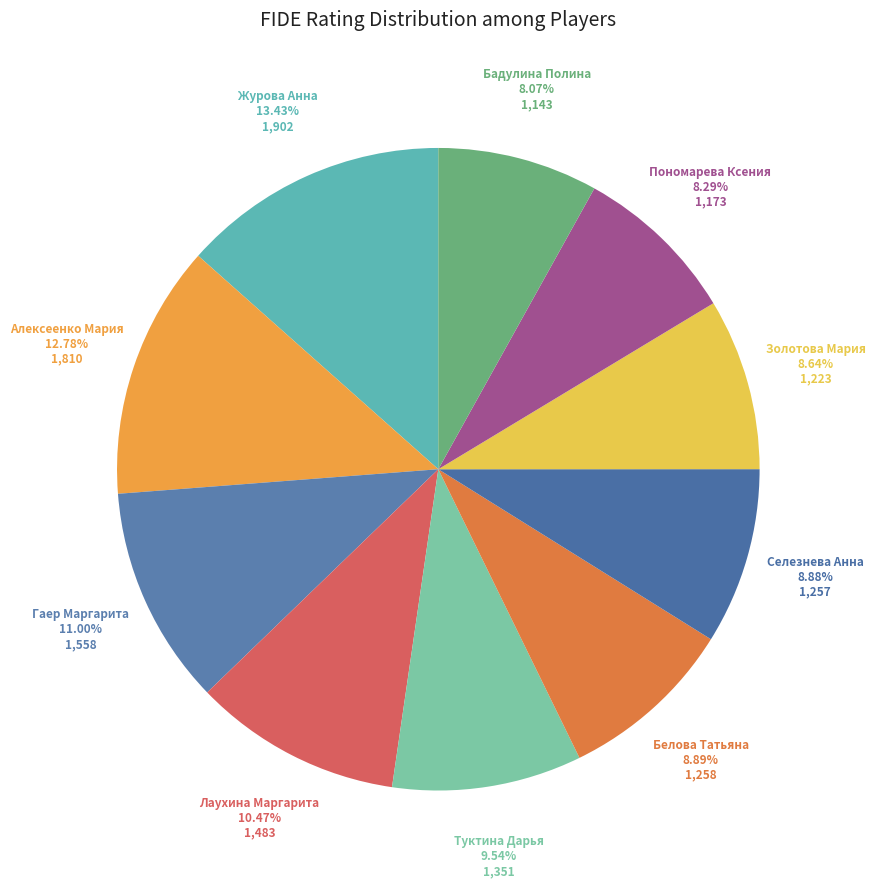

Rank the categories by value from lowest to highest.

Бадулина Полина, Пономарева Ксения, Золотова Мария, Селезнева Анна, Белова Татьяна, Туктина Дарья, Лаухина Маргарита, Гаер Маргарита, Алексеенко Мария, Журова Анна